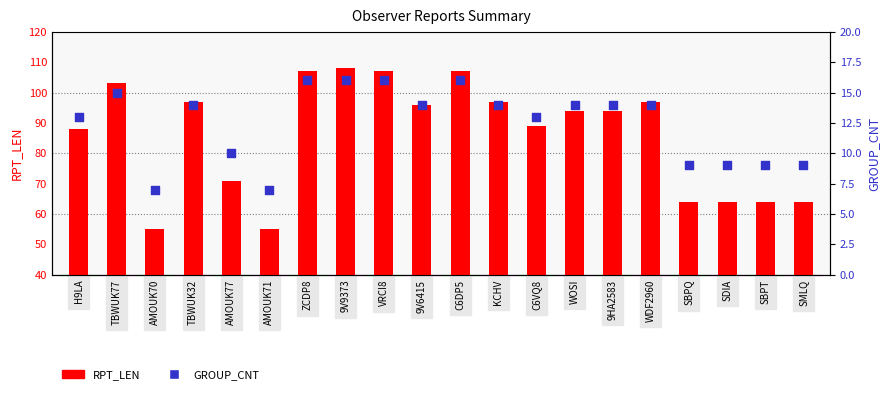

Which series contains the lowest Y value?

GROUP_CNT